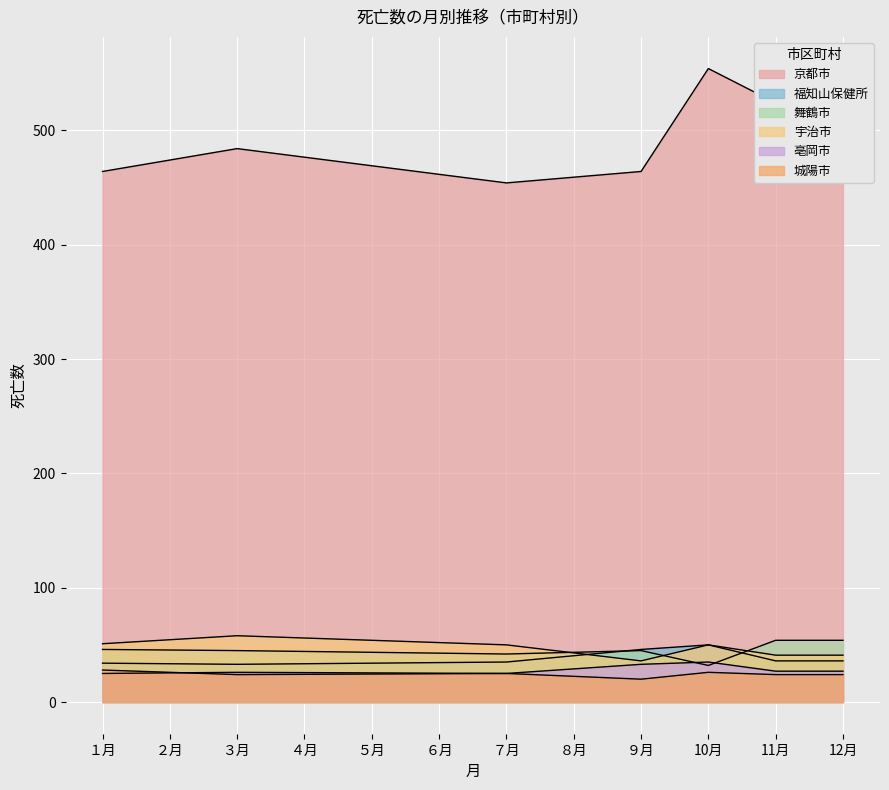

Which category has the lowest value in the 宇治市 series?

４月